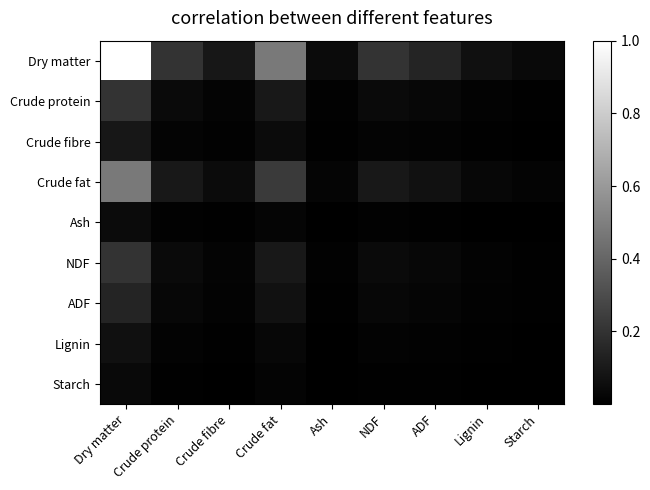

Reading left to right, transcribe all the data shown in this chart.

Dry matter: Dry matter=1.0	Crude protein=0.2	Crude fibre=0.1	Crude fat=0.5	Ash=0.0	NDF=0.2	ADF=0.1	Lignin=0.1	Starch=0.0
Crude protein: Dry matter=0.2	Crude protein=0.0	Crude fibre=0.0	Crude fat=0.1	Ash=0.0	NDF=0.0	ADF=0.0	Lignin=0.0	Starch=0.0
Crude fibre: Dry matter=0.1	Crude protein=0.0	Crude fibre=0.0	Crude fat=0.0	Ash=0.0	NDF=0.0	ADF=0.0	Lignin=0.0	Starch=0.0
Crude fat: Dry matter=0.5	Crude protein=0.1	Crude fibre=0.0	Crude fat=0.2	Ash=0.0	NDF=0.1	ADF=0.1	Lignin=0.0	Starch=0.0
Ash: Dry matter=0.0	Crude protein=0.0	Crude fibre=0.0	Crude fat=0.0	Ash=0.0	NDF=0.0	ADF=0.0	Lignin=0.0	Starch=0.0
NDF: Dry matter=0.2	Crude protein=0.0	Crude fibre=0.0	Crude fat=0.1	Ash=0.0	NDF=0.0	ADF=0.0	Lignin=0.0	Starch=0.0
ADF: Dry matter=0.1	Crude protein=0.0	Crude fibre=0.0	Crude fat=0.1	Ash=0.0	NDF=0.0	ADF=0.0	Lignin=0.0	Starch=0.0
Lignin: Dry matter=0.1	Crude protein=0.0	Crude fibre=0.0	Crude fat=0.0	Ash=0.0	NDF=0.0	ADF=0.0	Lignin=0.0	Starch=0.0
Starch: Dry matter=0.0	Crude protein=0.0	Crude fibre=0.0	Crude fat=0.0	Ash=0.0	NDF=0.0	ADF=0.0	Lignin=0.0	Starch=0.0